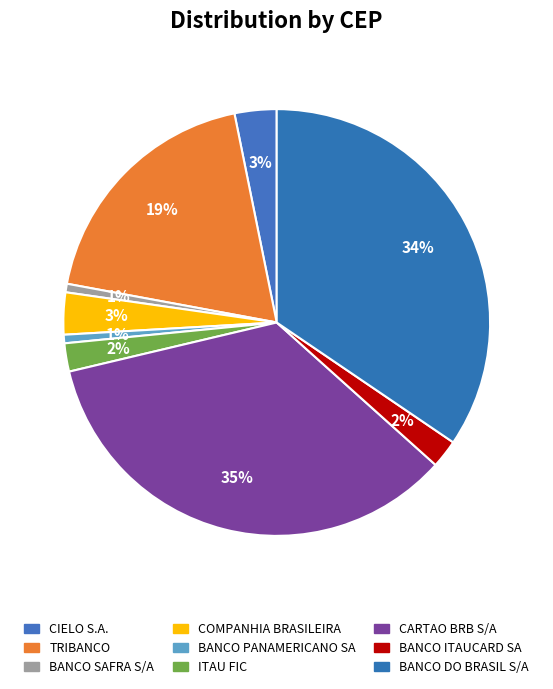

To the nearest percent, what is the combined percentage of CARTAO BRB S/A and CIELO S.A.?

38%